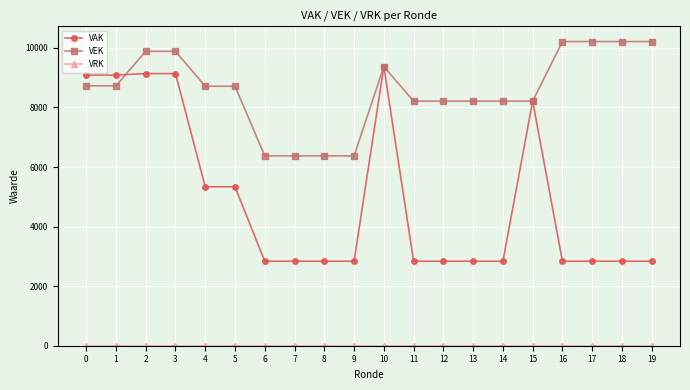

The value of VEK at 16 is 18033. True or false?

False